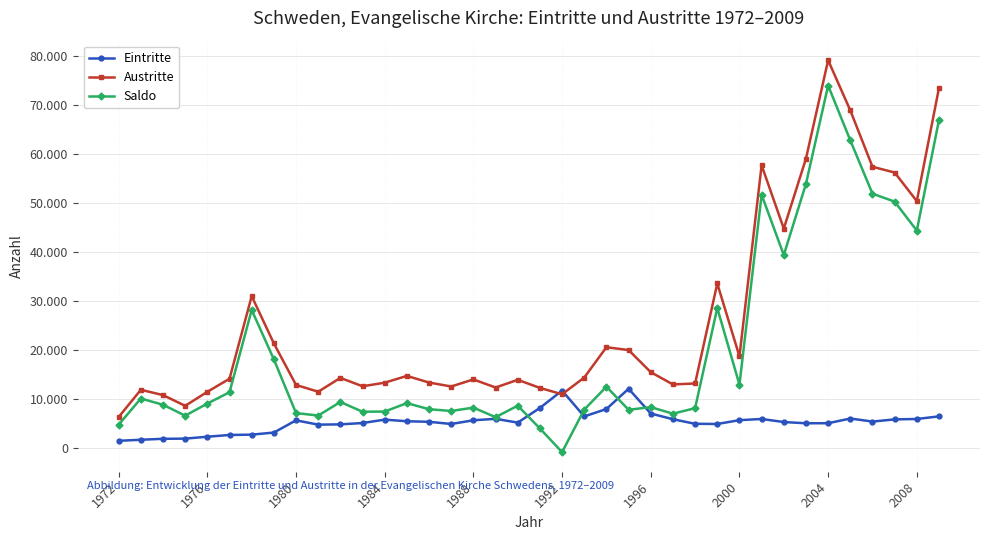

Does the chart have visible grid lines?

Yes